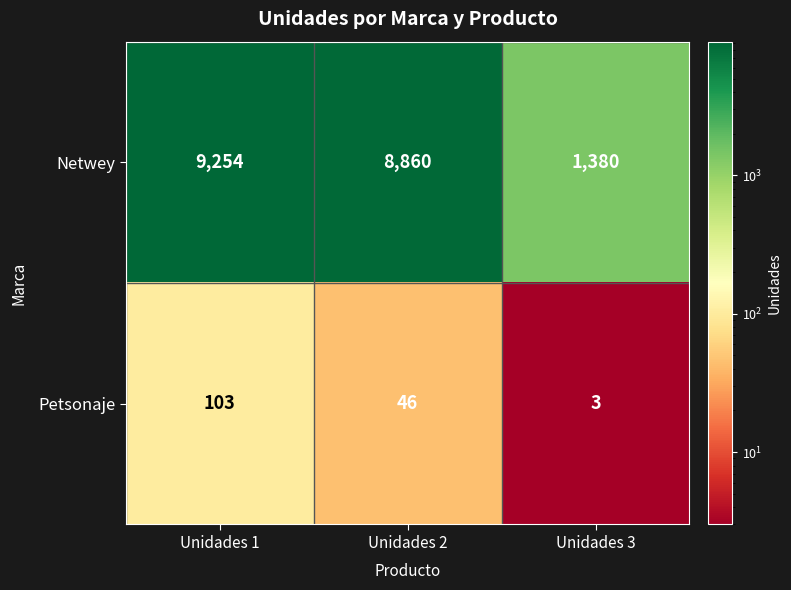

What is the maximum value for Netwey?

9254